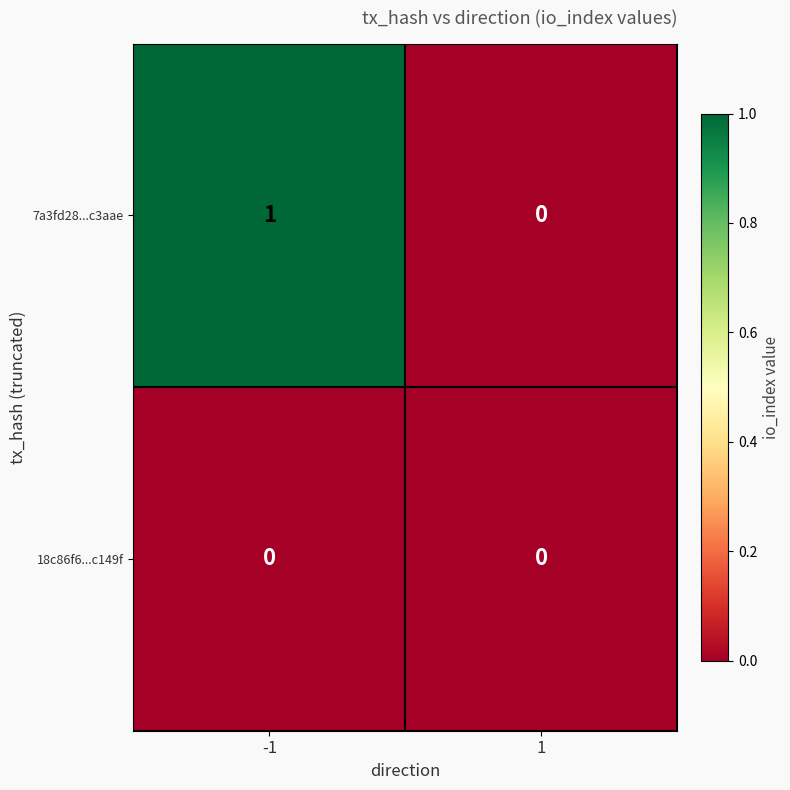

Reading left to right, list all the values displayed in this chart.

7a3fd28...c3aae: 1	0
18c86f6...c149f: 0	0